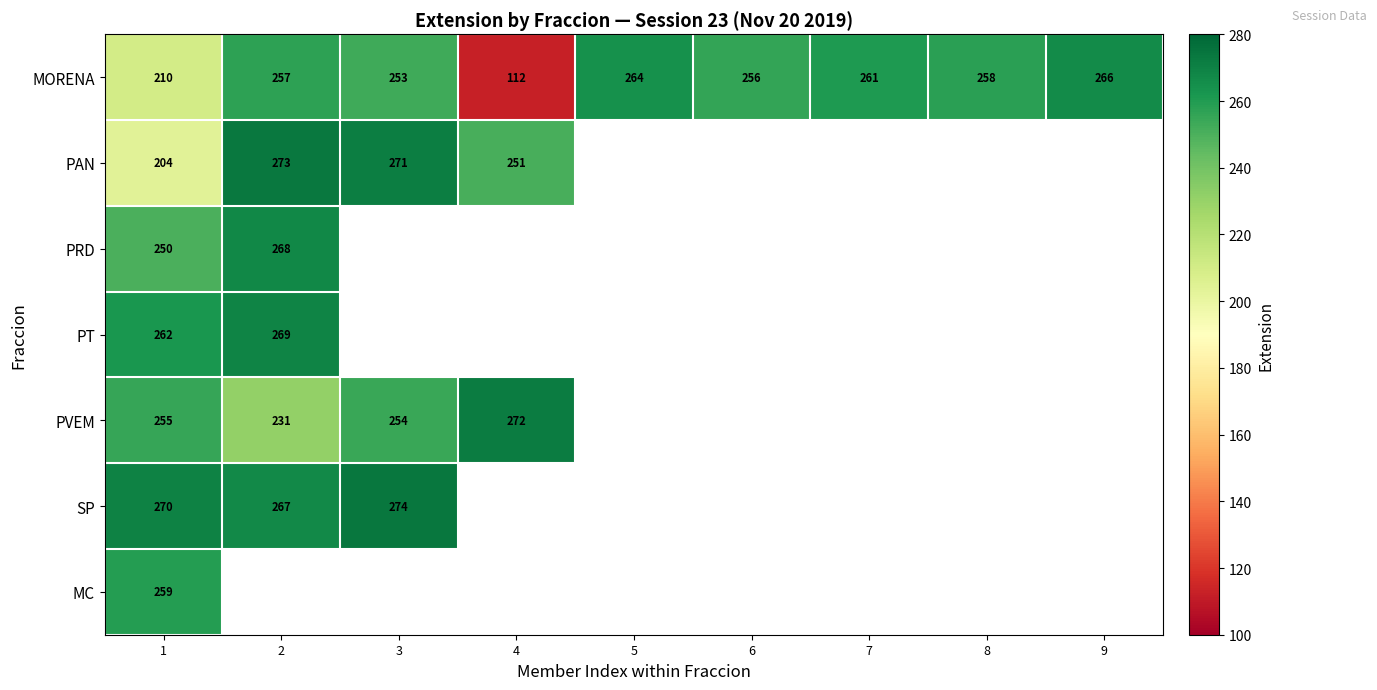

Is the value of MC at 1 greater than the value of MORENA at 5?

No